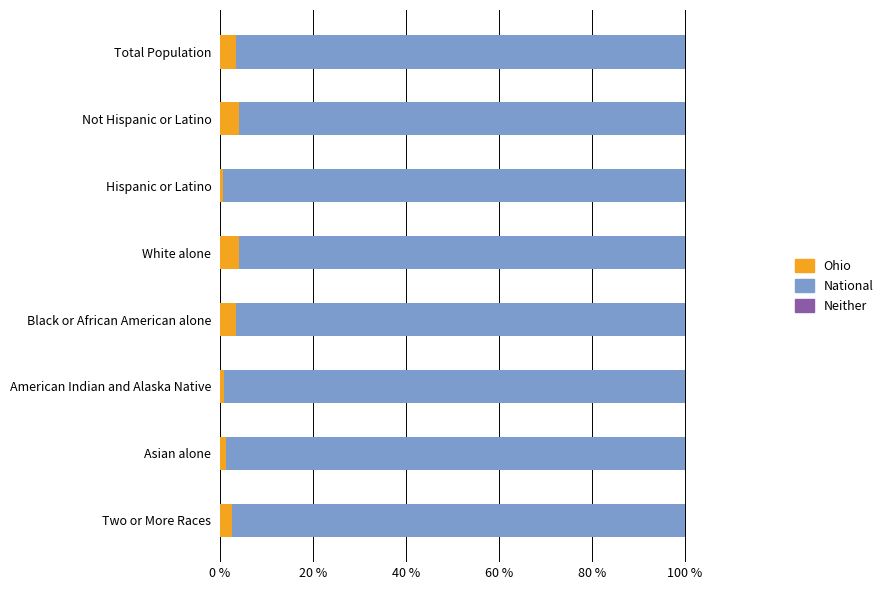

What is the highest value of the Ohio series?

4.1